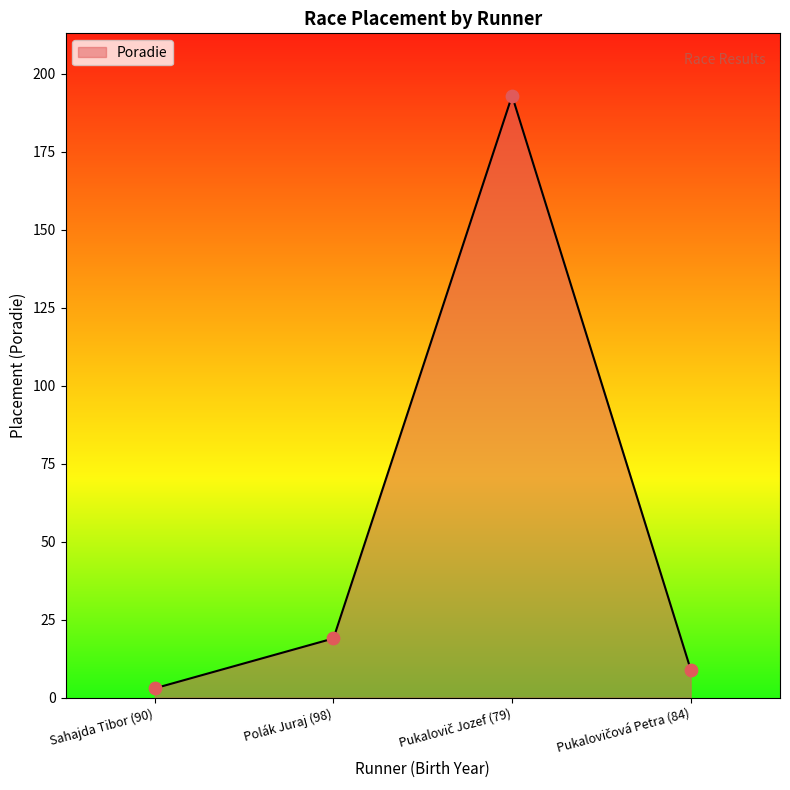

The value at Polák Juraj (98) is 19. True or false?

True